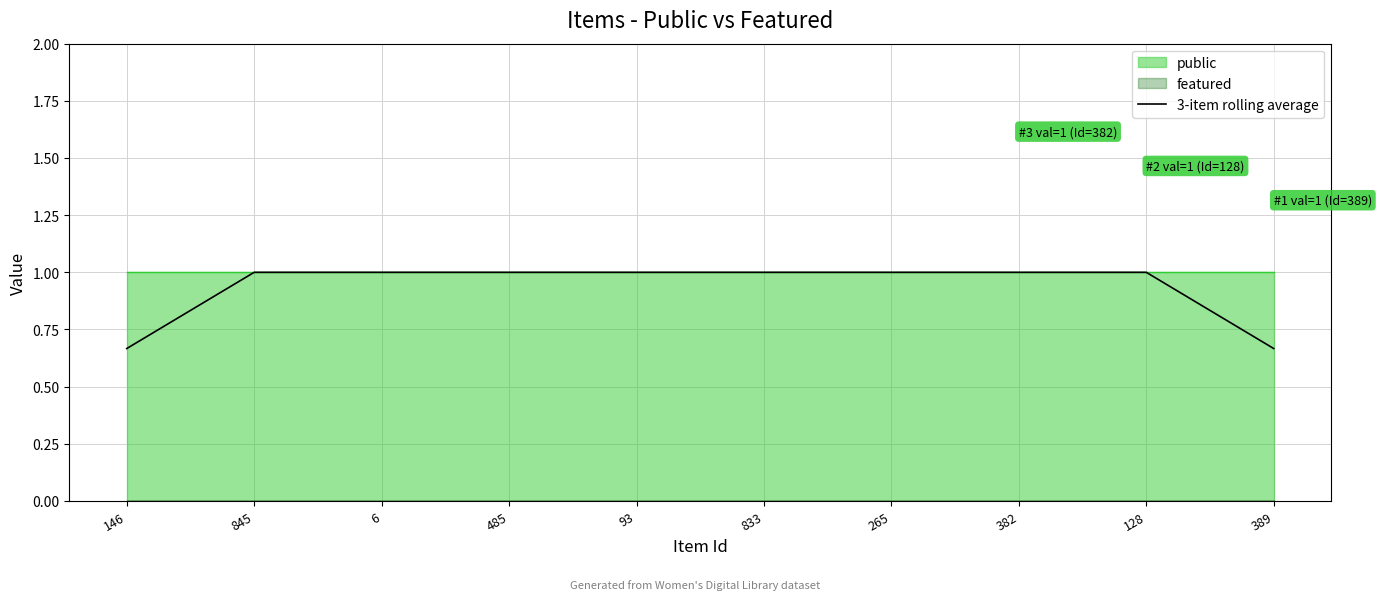

What is the difference between the second highest and second lowest values?

0.3